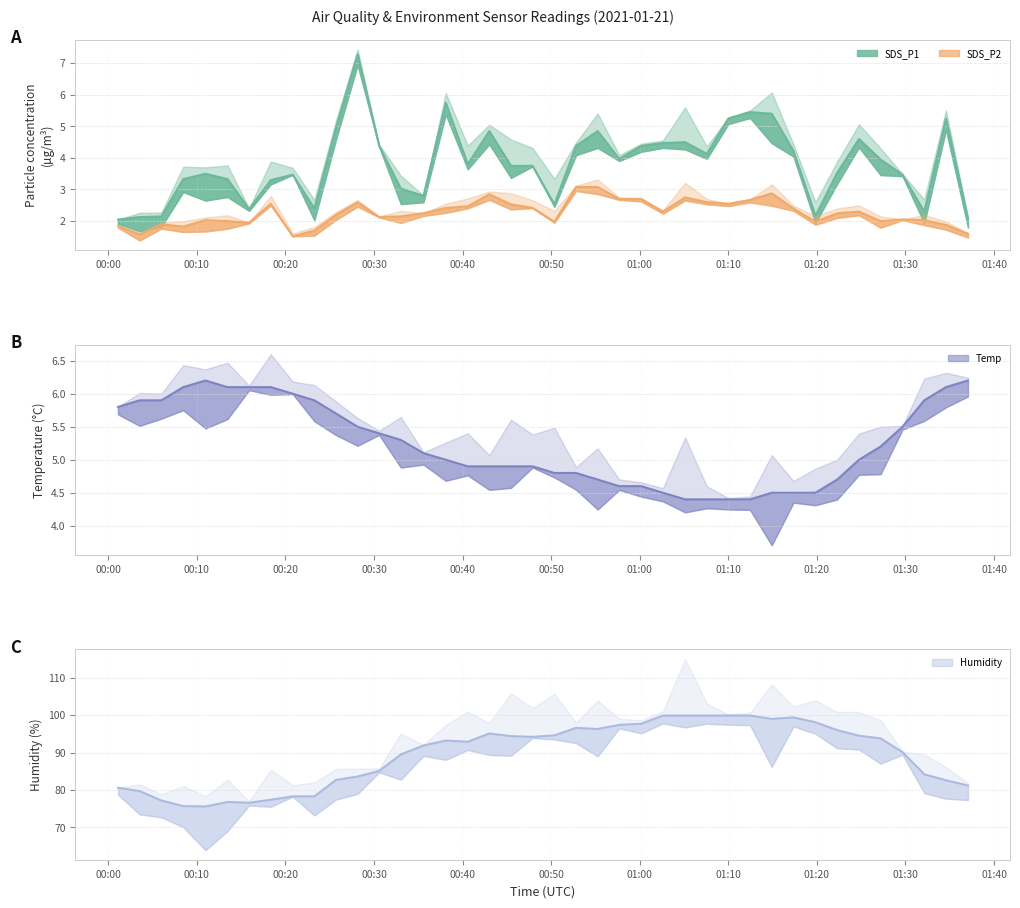

True or false: Temp and Humidity intersect in this chart.

False